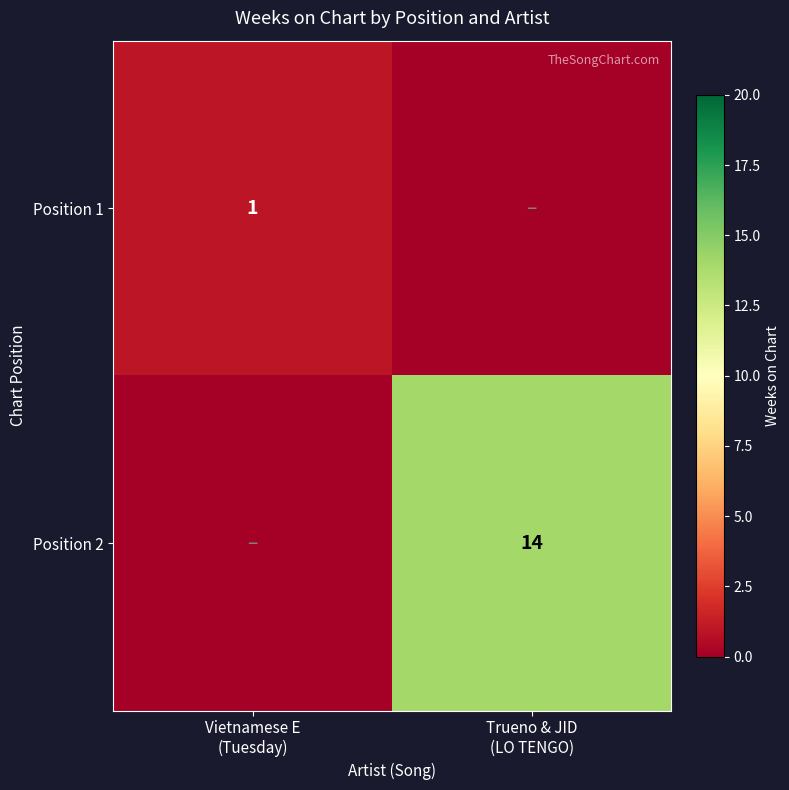

At which category is the sum across all series the highest?

Trueno & JID
(LO TENGO)